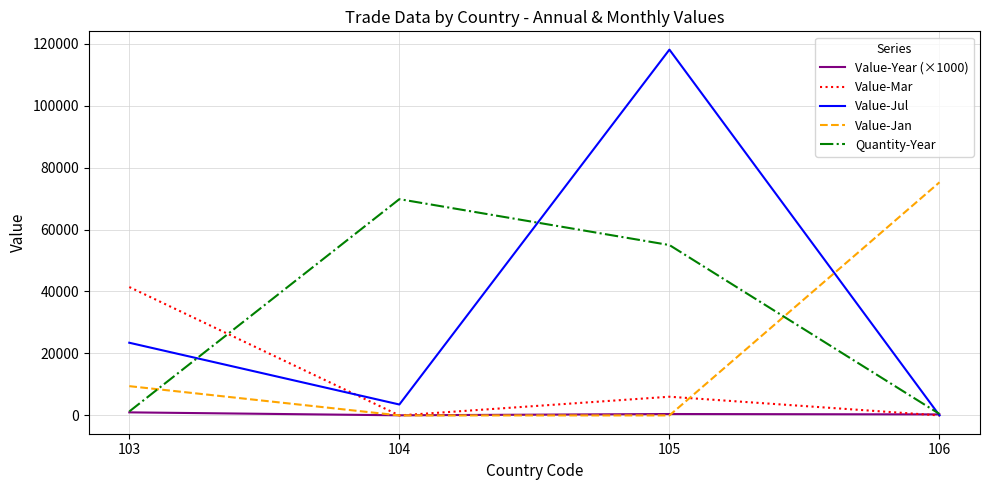

The value of Value-Mar at 104 is 0.0. True or false?

True